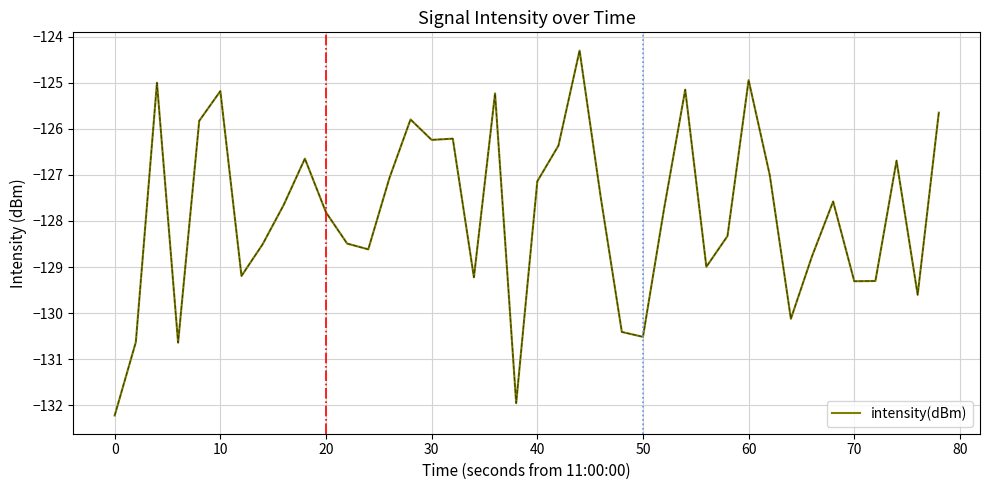

What is the difference between the maximum and minimum values?

7.9